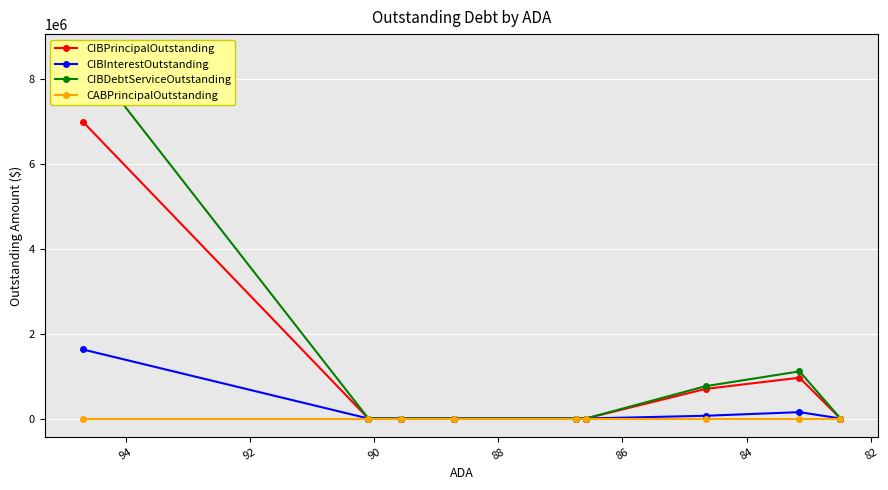

Which has a higher value, 94 or 82?

94